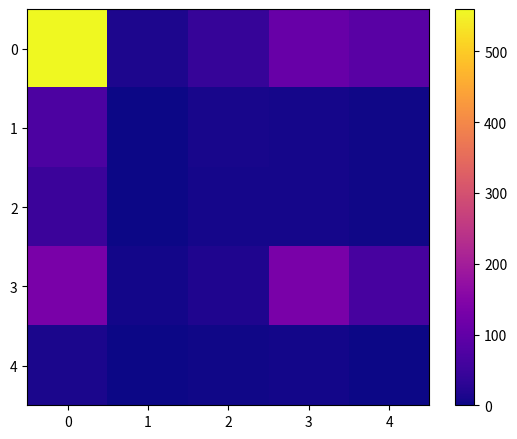

What is the greatest value displayed?

560